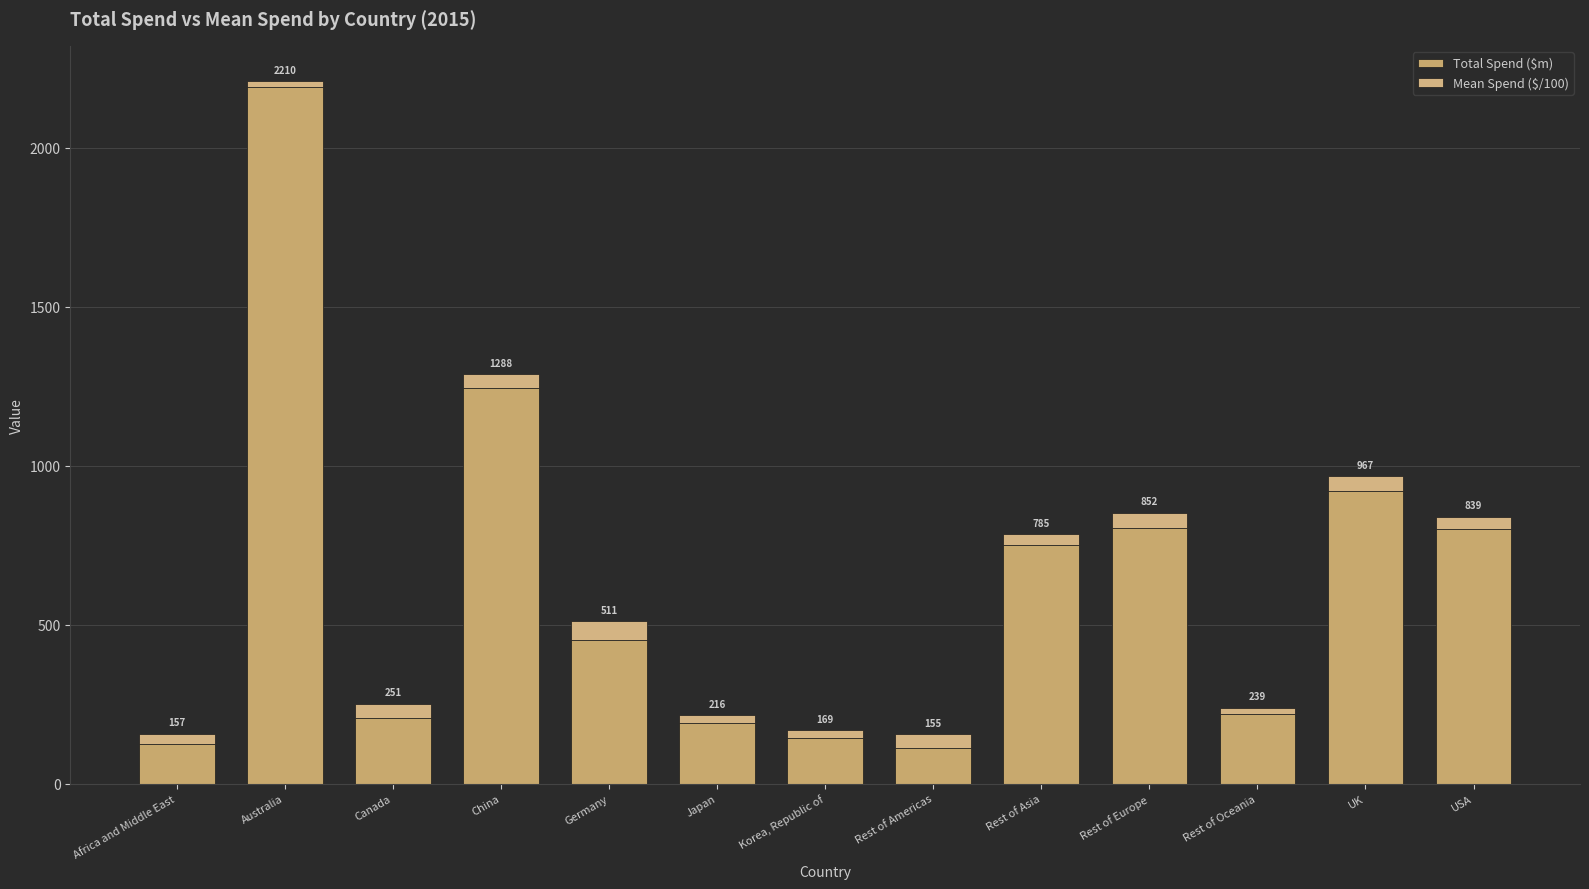

At how many categories does at least one series exceed 519?

6